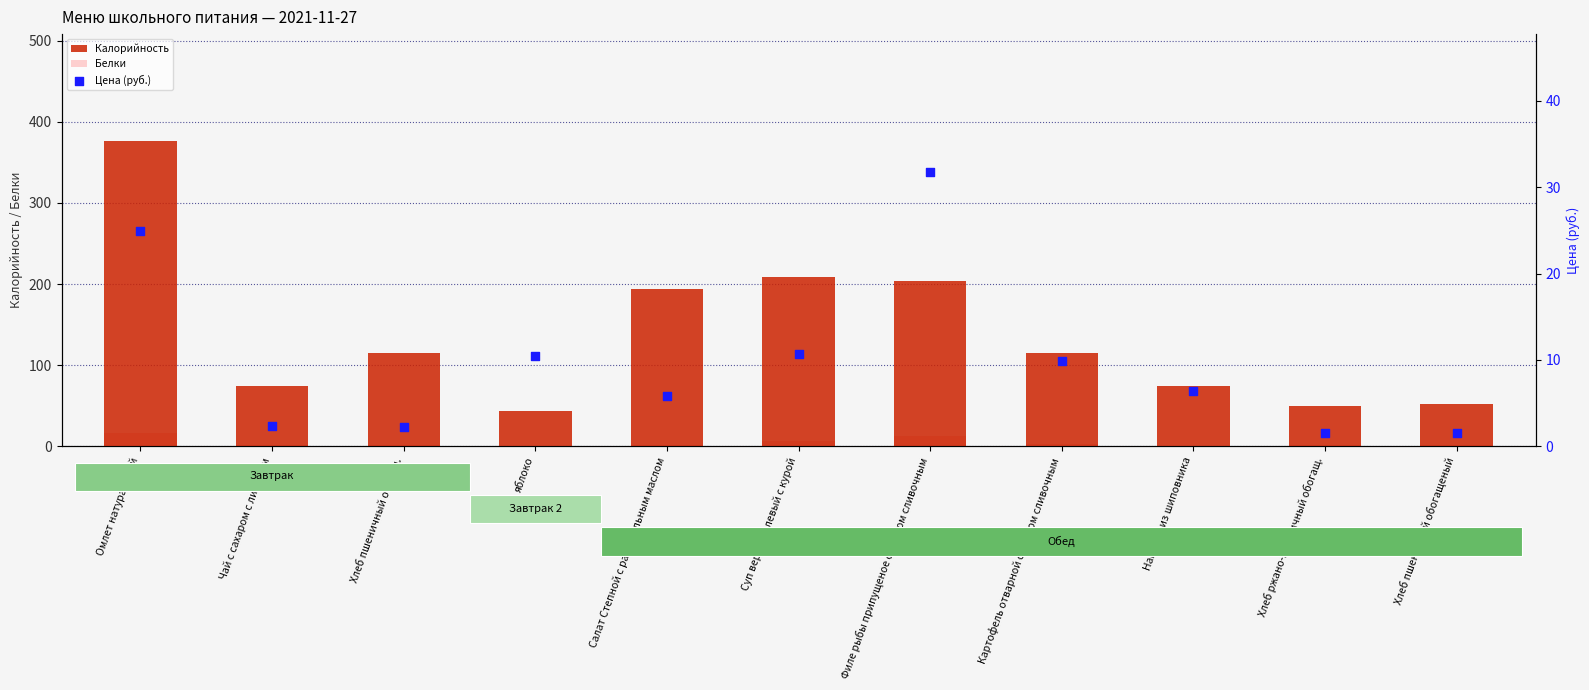

Which series contains the highest Y value?

Калорийность